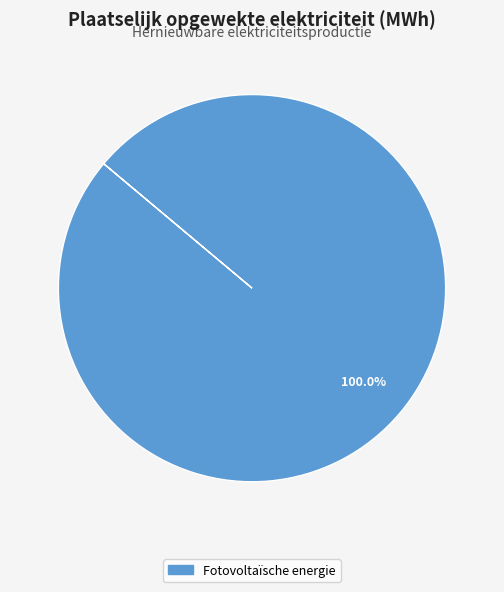

How many segments does this pie chart have?

1